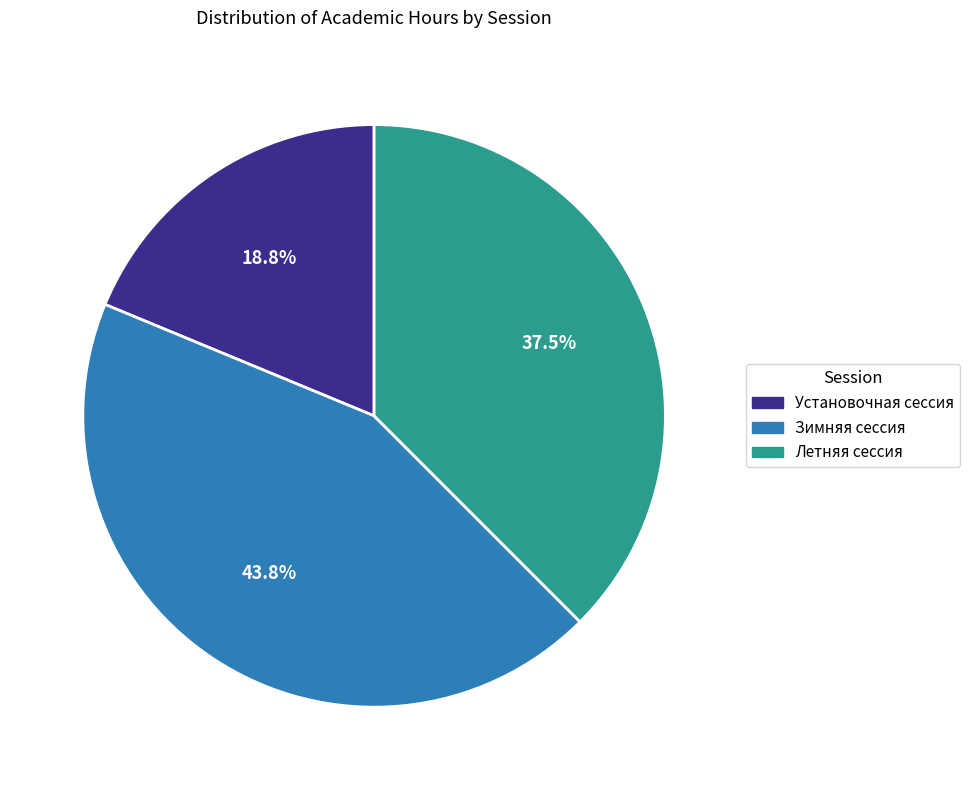

Rank the categories by value from lowest to highest.

Установочная сессия, Летняя сессия, Зимняя сессия